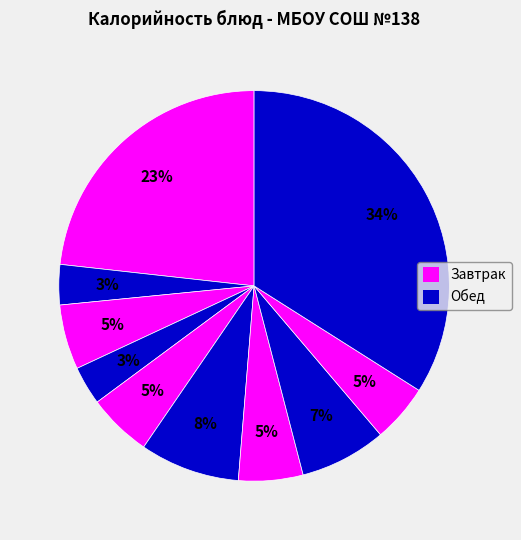

Is there any slice that represents more than half of the pie?

No